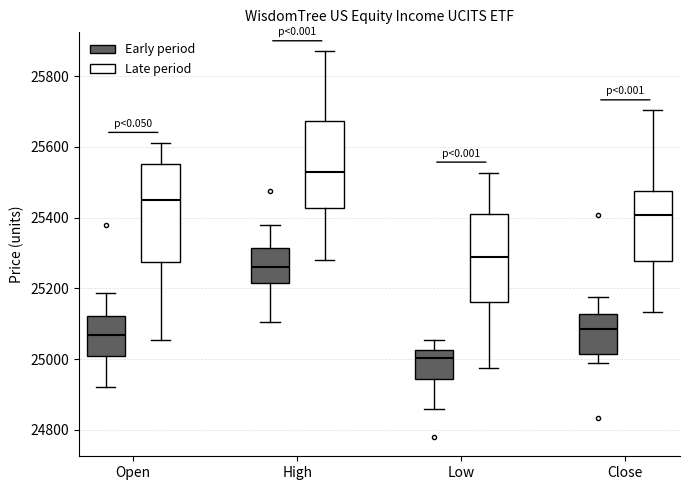

Which box is the tallest, from its lower edge to its upper edge?

Open (Late period)